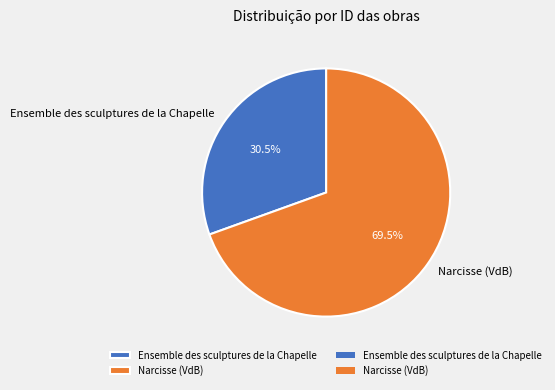

Between Narcisse (VdB) and Ensemble des sculptures de la Chapelle, which is larger?

Narcisse (VdB)